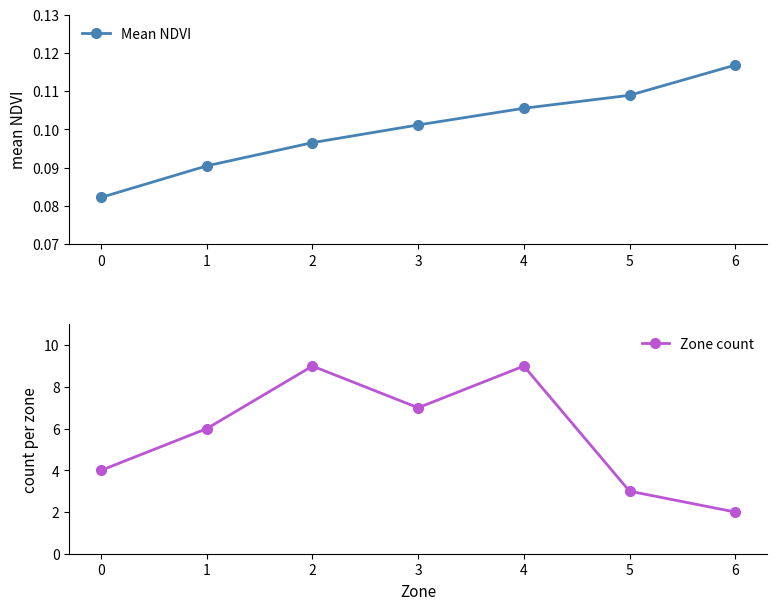

Reading left to right, transcribe all the data shown in this chart.

Mean NDVI: 0.1	0.1	0.1	0.1	0.1	0.1	0.1
Zone count: 4.0	6.0	9.0	7.0	9.0	3.0	2.0